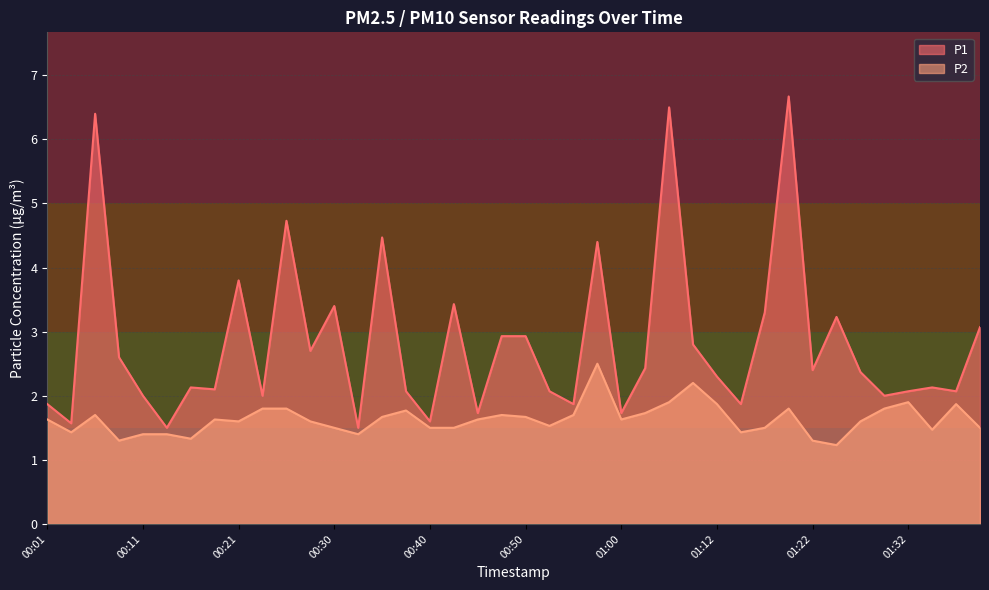

What is the difference between the highest and lowest values at 00:26?

2.9